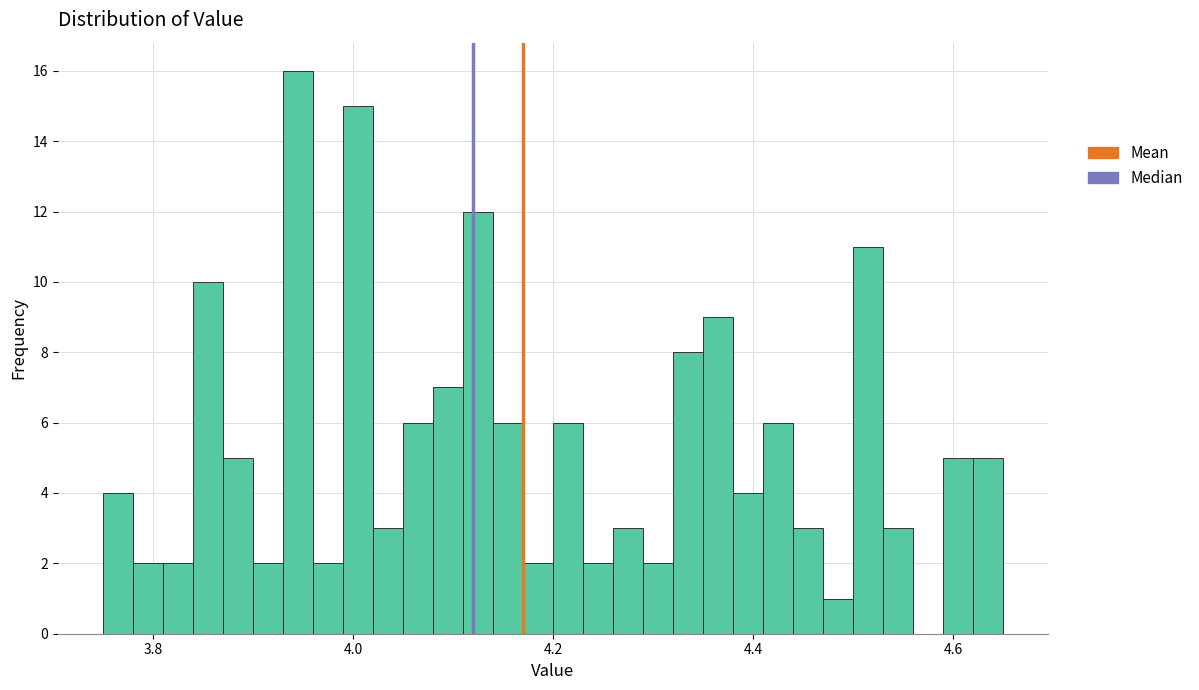

Read against the x-axis, roughly where is the centre of the tallest bar?

3.94